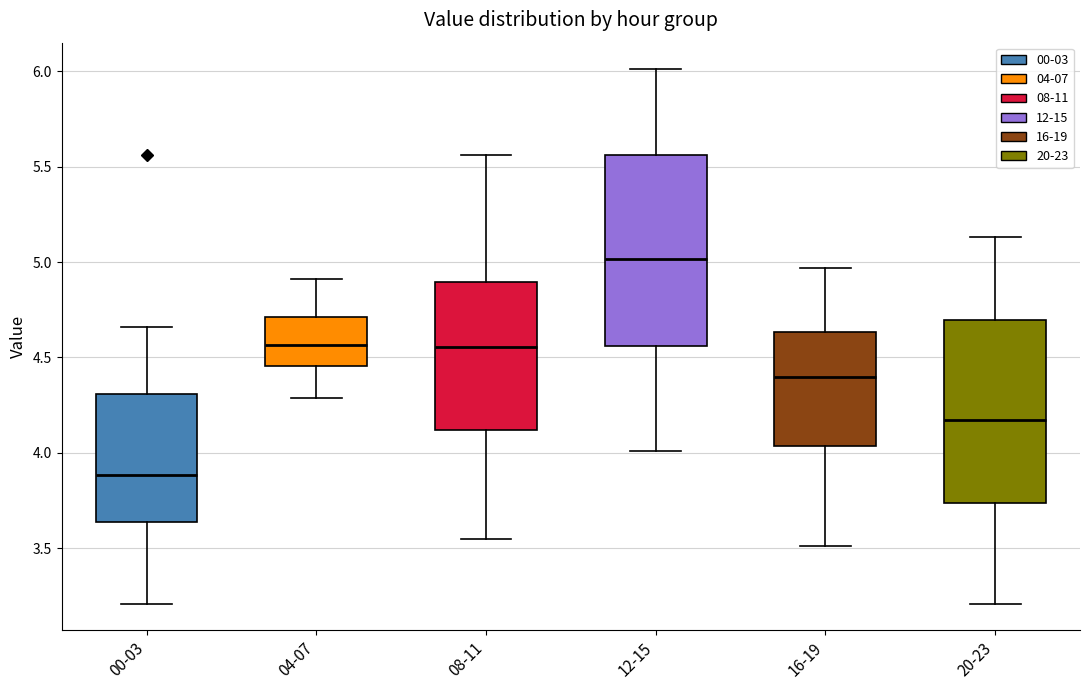

Reading left to right, read every box against the y-axis: the position of its median line, the range the box covers, and the ends of its whiskers. The values are not printed on the chart, so give them approximately, as read against the axis.

00-03: median 3.90, box 3.65 to 4.30, whiskers 3.20 to 4.65
04-07: median 4.55, box 4.45 to 4.70, whiskers 4.30 to 4.90
08-11: median 4.55, box 4.10 to 4.90, whiskers 3.55 to 5.55
12-15: median 5.00, box 4.55 to 5.55, whiskers 4.00 to 6.00
16-19: median 4.40, box 4.05 to 4.65, whiskers 3.50 to 4.95
20-23: median 4.15, box 3.75 to 4.70, whiskers 3.20 to 5.15